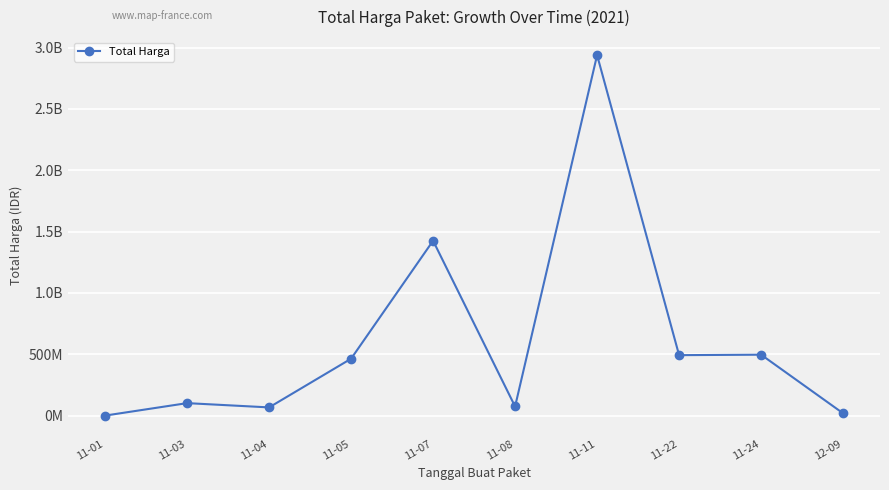

What is the label of the 6th point from the right?

11-07